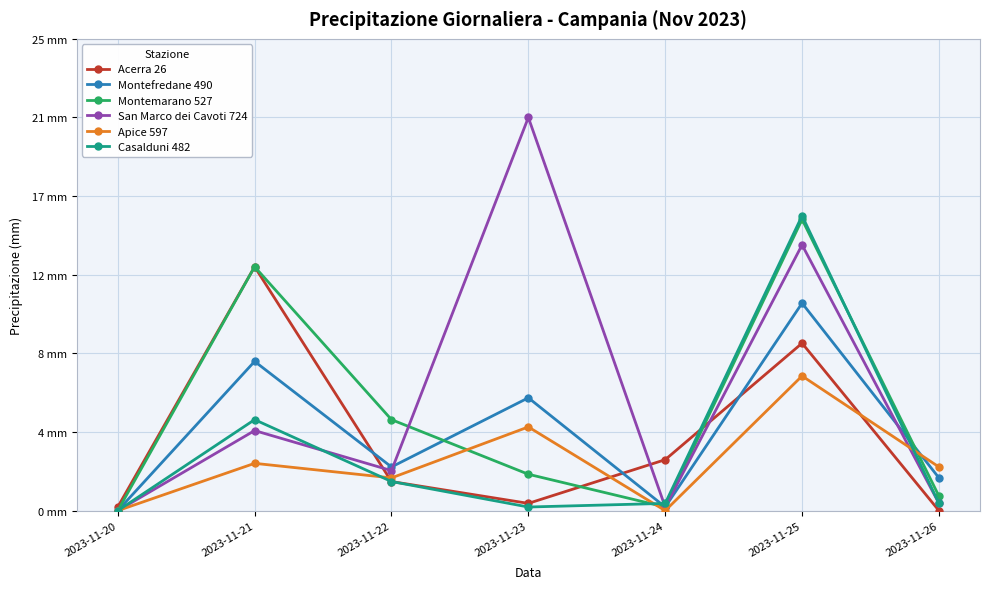

Which label corresponds to the largest value in the chart?

2023-11-23